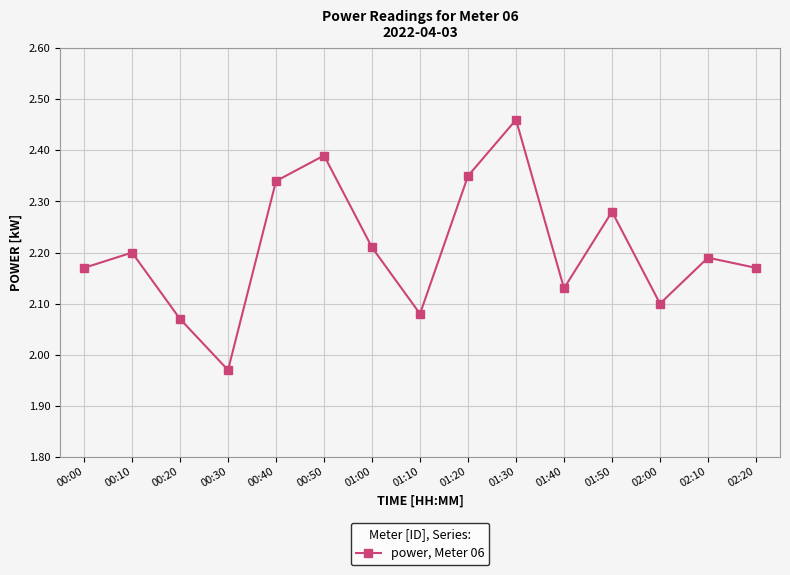

What is the label of the 6th point from the left?

00:50